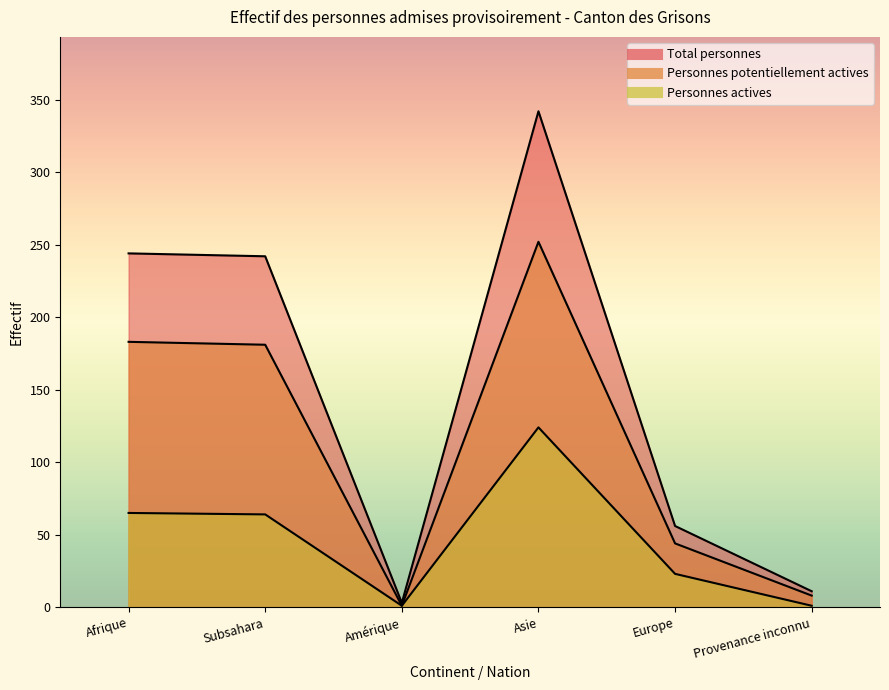

How many interior local peaks does the Personnes actives series have?

1